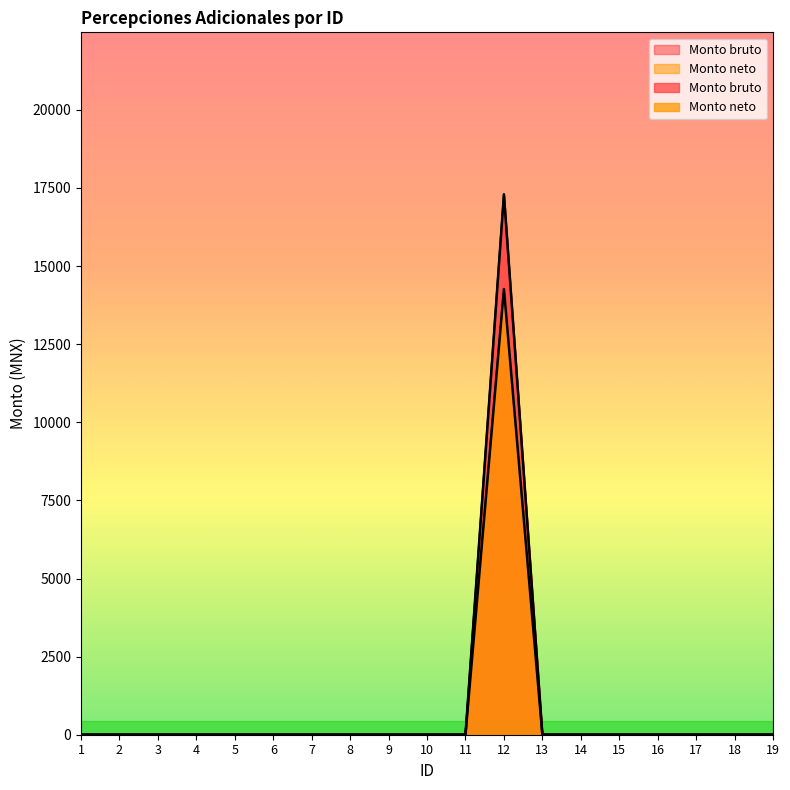

Where is the first local maximum for Monto bruto?

12